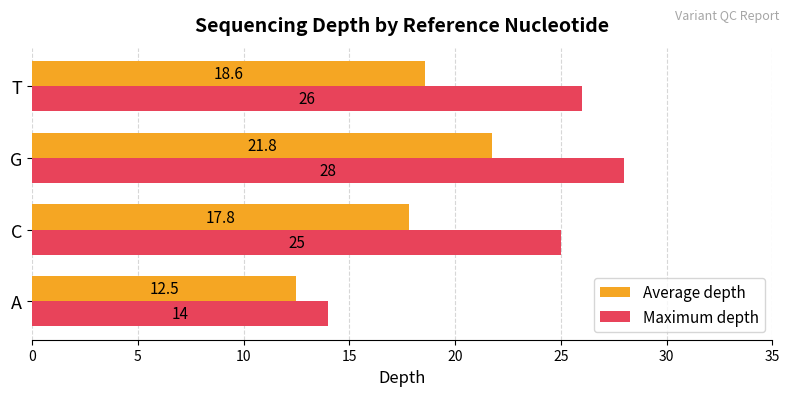

Which series changed the most between A and G?

Maximum depth